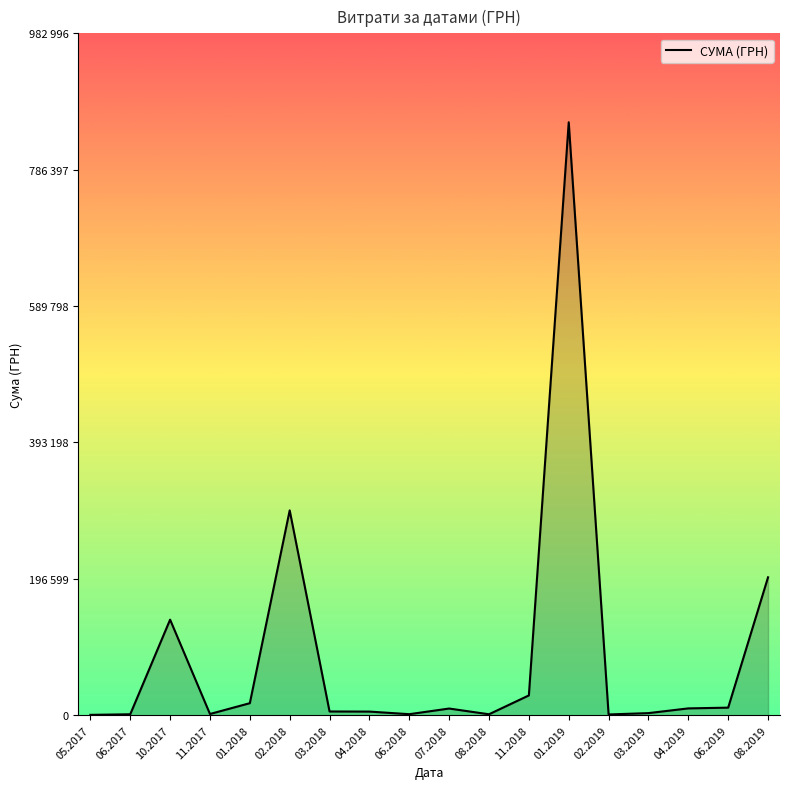

Does the chart display data point markers on the line(s)?

No